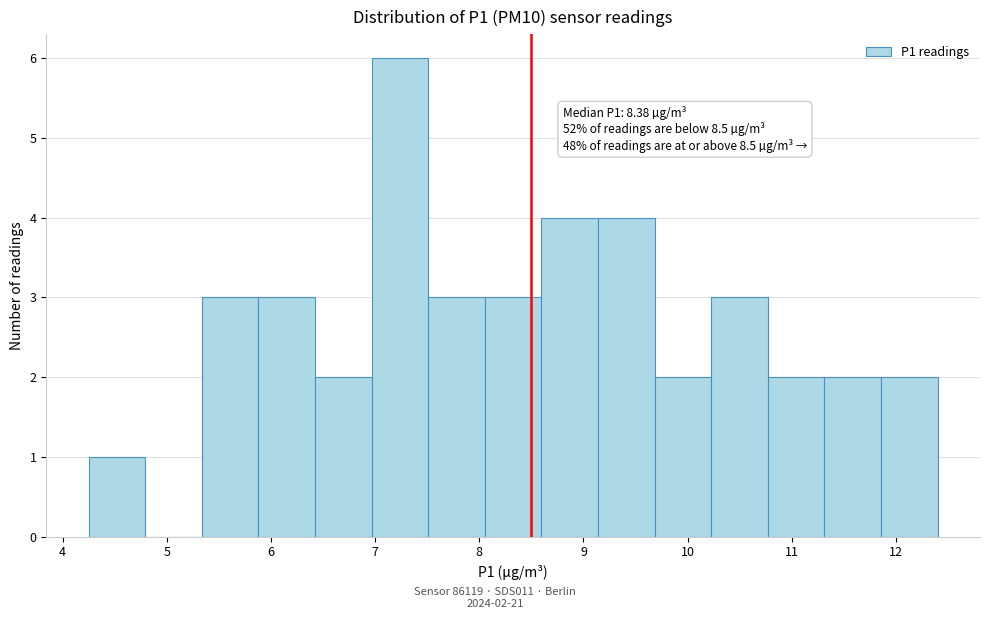

Which range on the x-axis has the tallest bar?

7.0 to 7.5